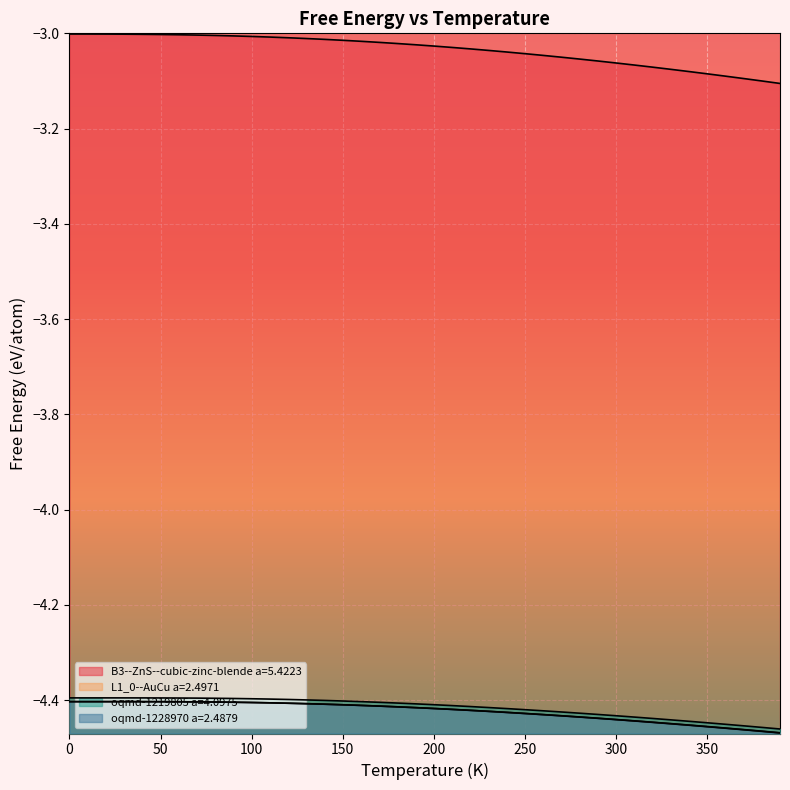

Count the number of data series in this chart.

4